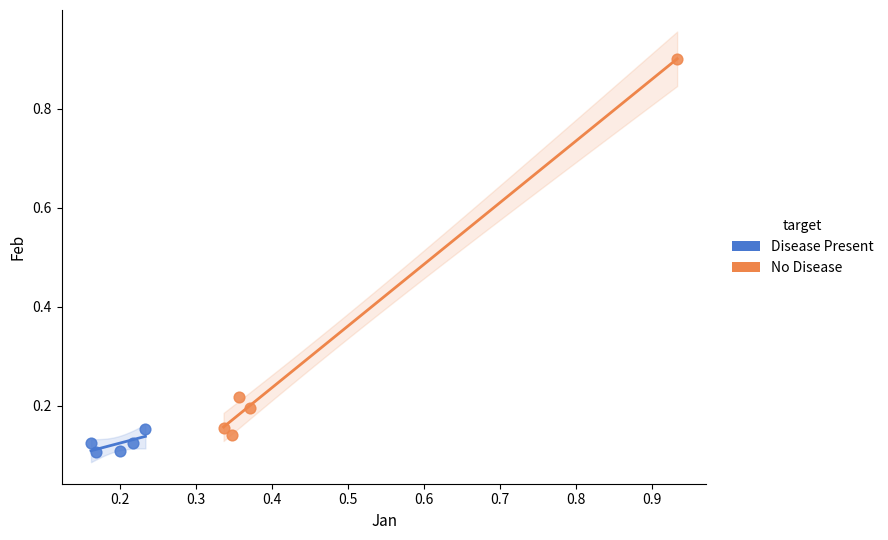

Which series has the largest Y range (max minus min)?

No Disease